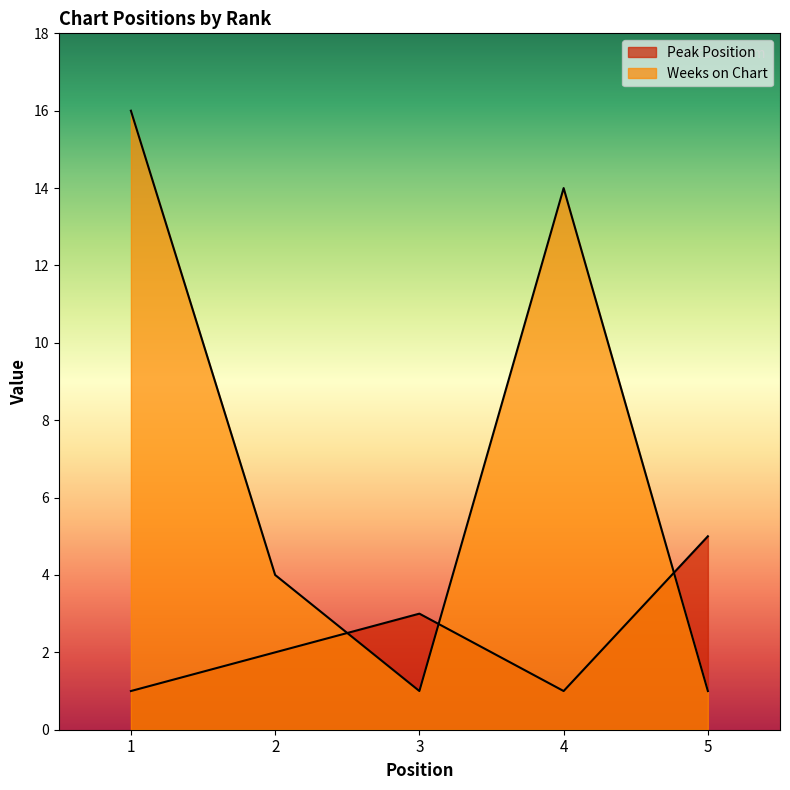

Is it true that Weeks on Chart equals 2 at 5?

False